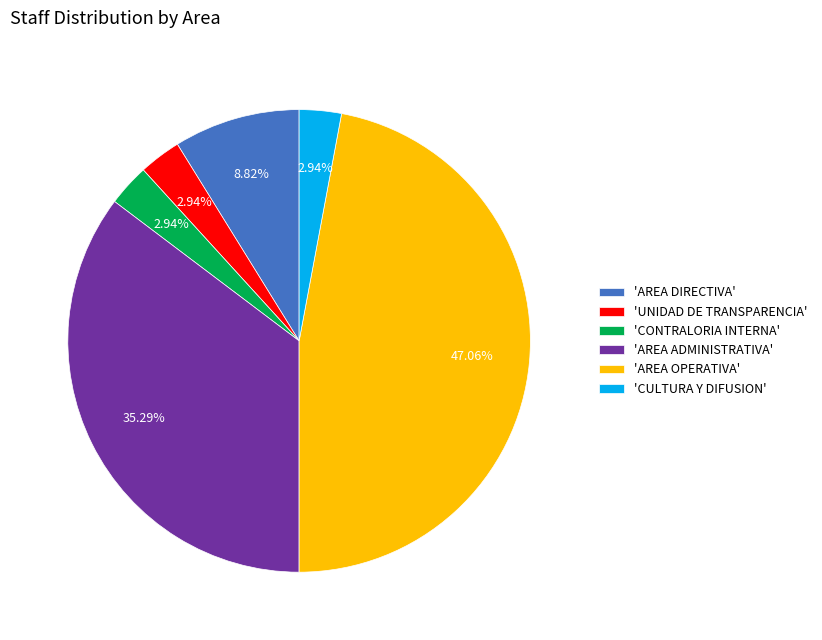

Which category has the biggest portion of the pie?

'AREA OPERATIVA'